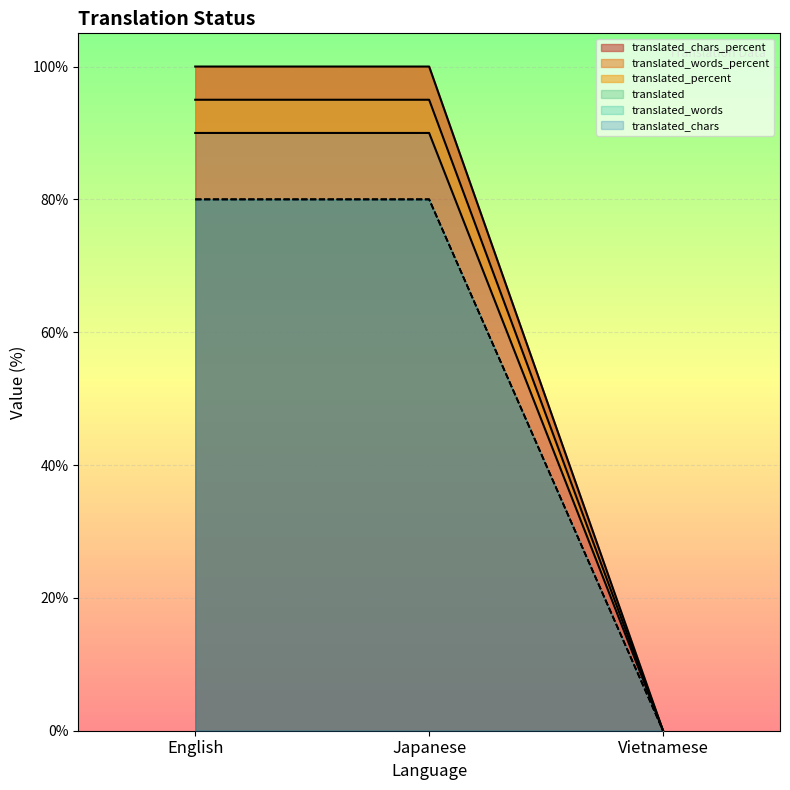

At how many categories does at least one series exceed 80?

2